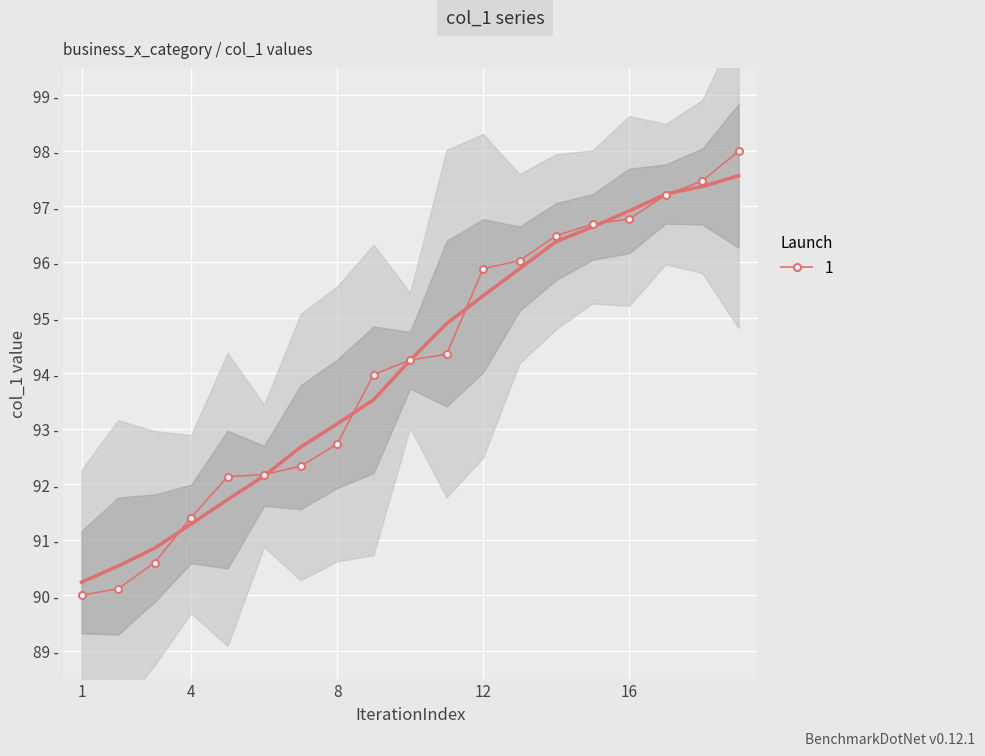

How many lines are shown in the chart?

1